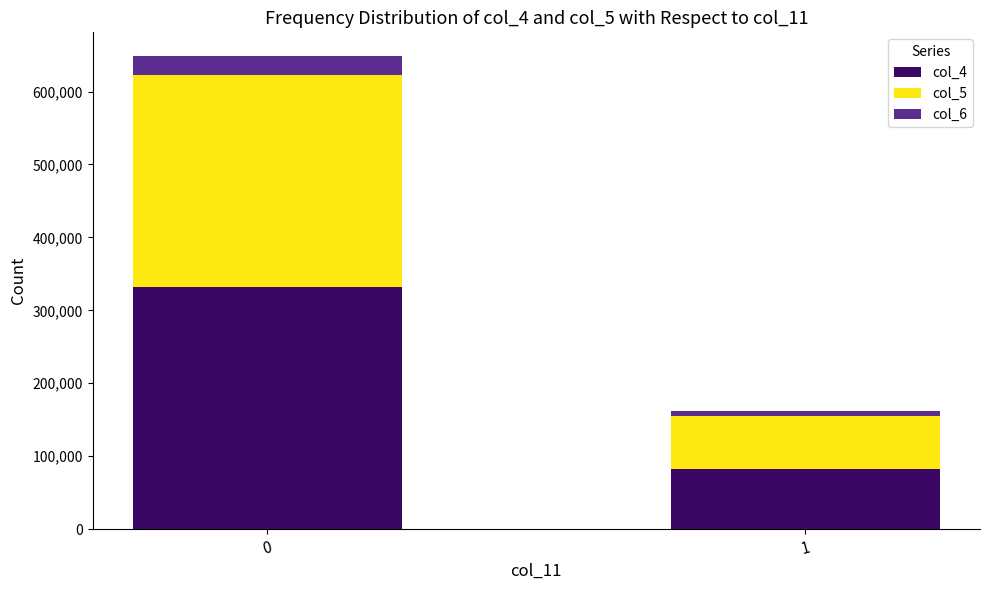

Reading right to left, list the values for the col_4 series.

82603	331948